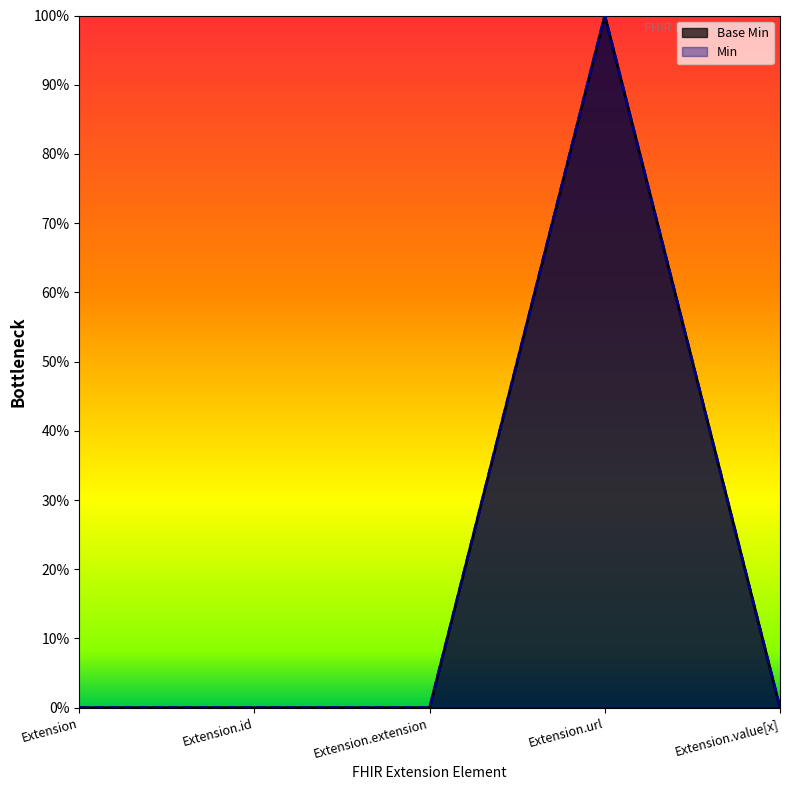

Which label corresponds to the smallest value in the chart?

Extension